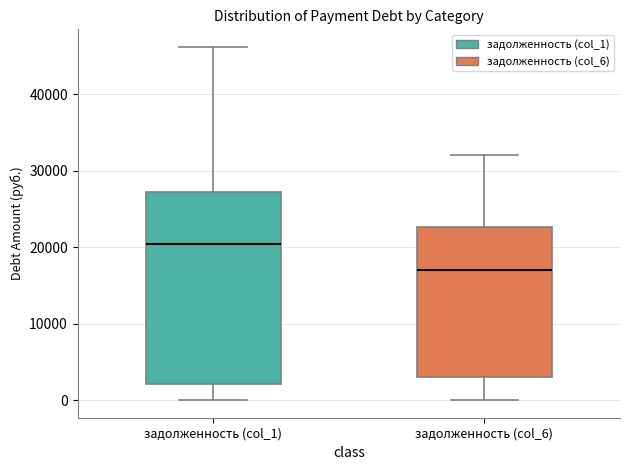

Reading left to right, transcribe this box plot: for each box, give where its median line is, the range the box spans, and where its two whiskers end, as read against the y-axis. The values are not printed on the chart, so give them approximately, as read against the axis.

задолженность (col_1): median 20000, box 2000 to 27000, whiskers 0 to 46000
задолженность (col_6): median 17000, box 3000 to 23000, whiskers 0 to 32000